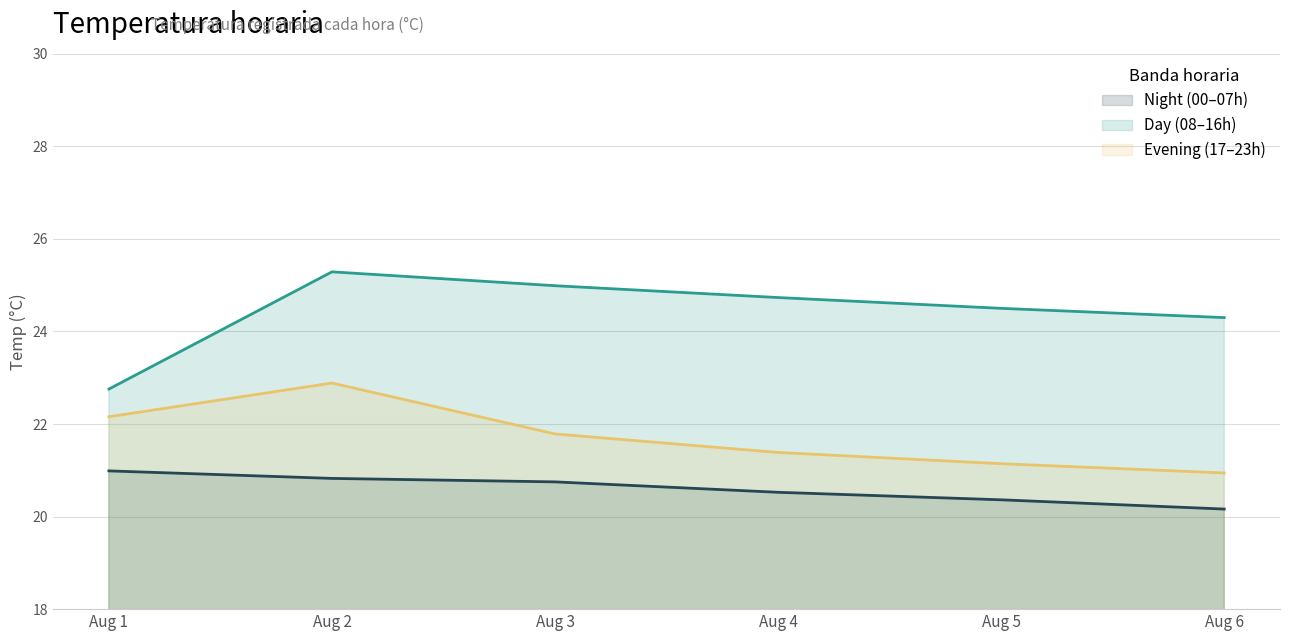

Reading left to right, transcribe all the data shown in this chart.

Night (00–07h): 21.0	20.8	20.8	20.5	20.4	20.2
Day (08–16h): 22.8	25.3	25.0	24.7	24.5	24.3
Evening (17–23h): 22.2	22.9	21.8	21.4	21.1	20.9